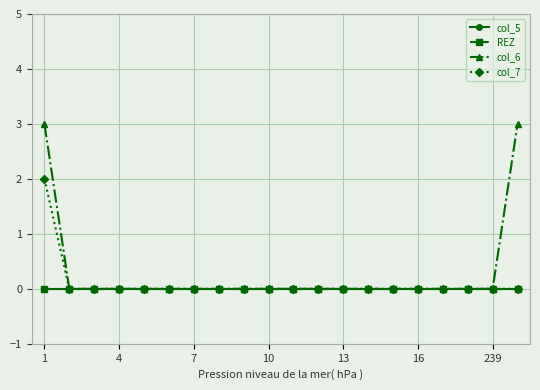

Is this an area chart (filled region under the line)?

No